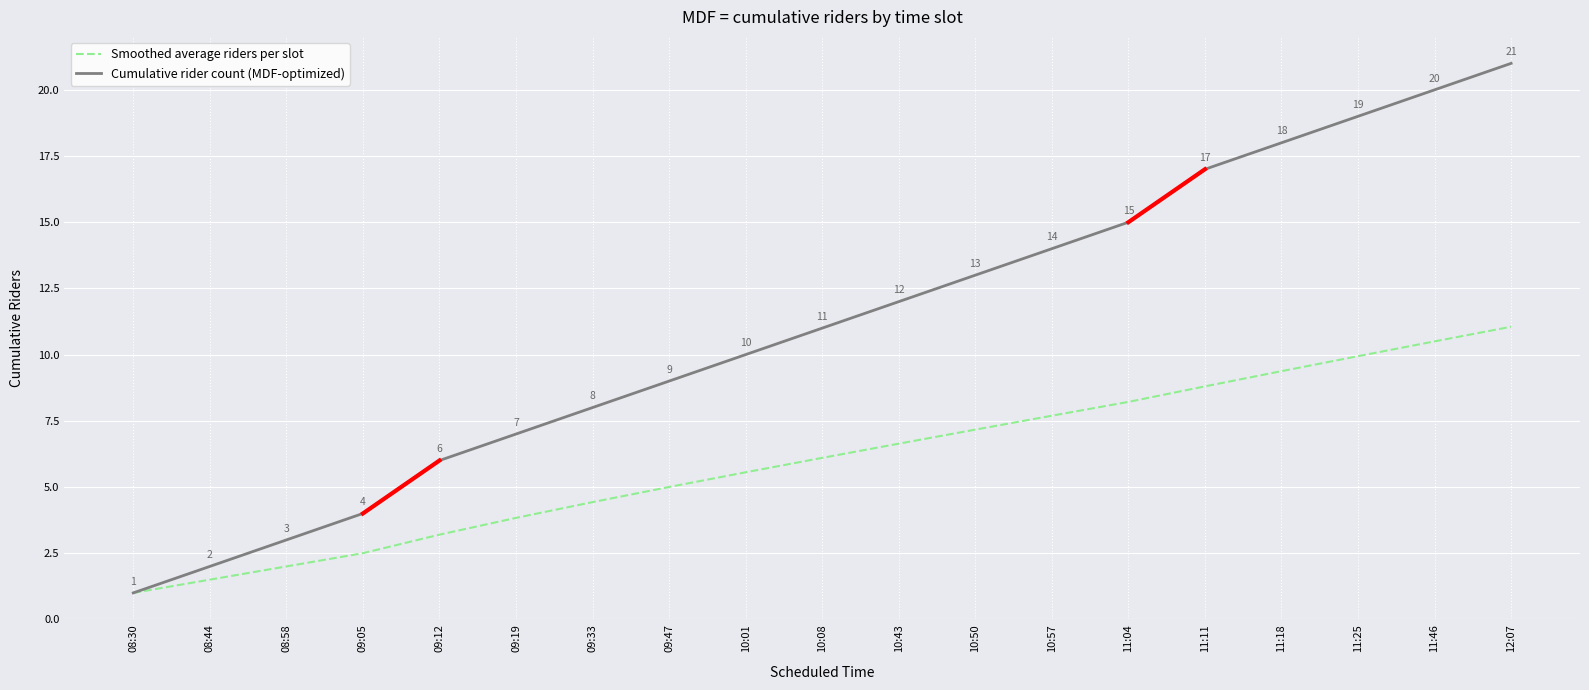

The Smoothed average riders per slot series shows 4.6 at 11:18. True or false?

False